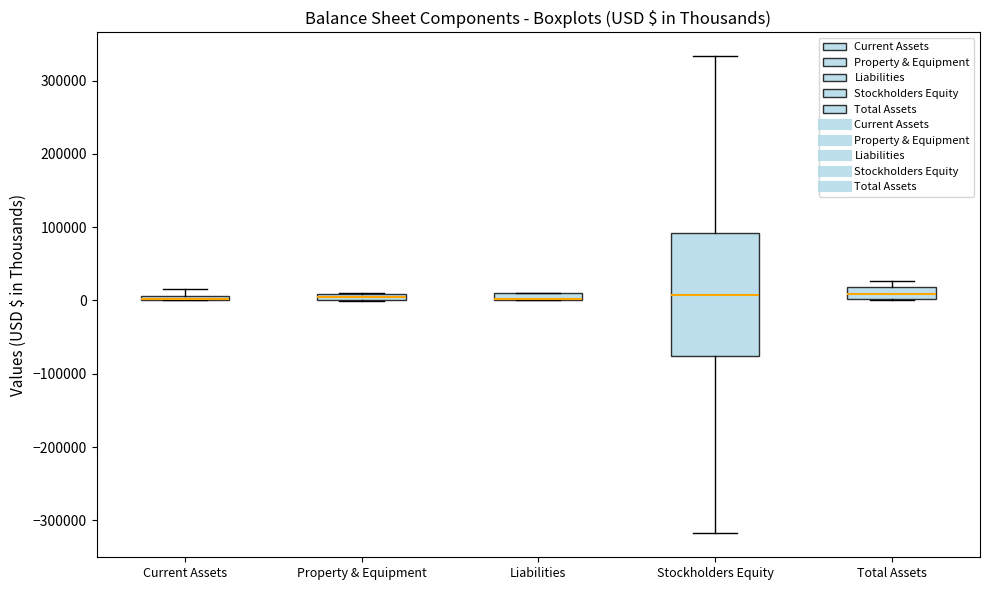

Where is the lower edge of the box for Current Assets on the y-axis? The values are not printed on the chart, so give them approximately, as read against the axis.

0